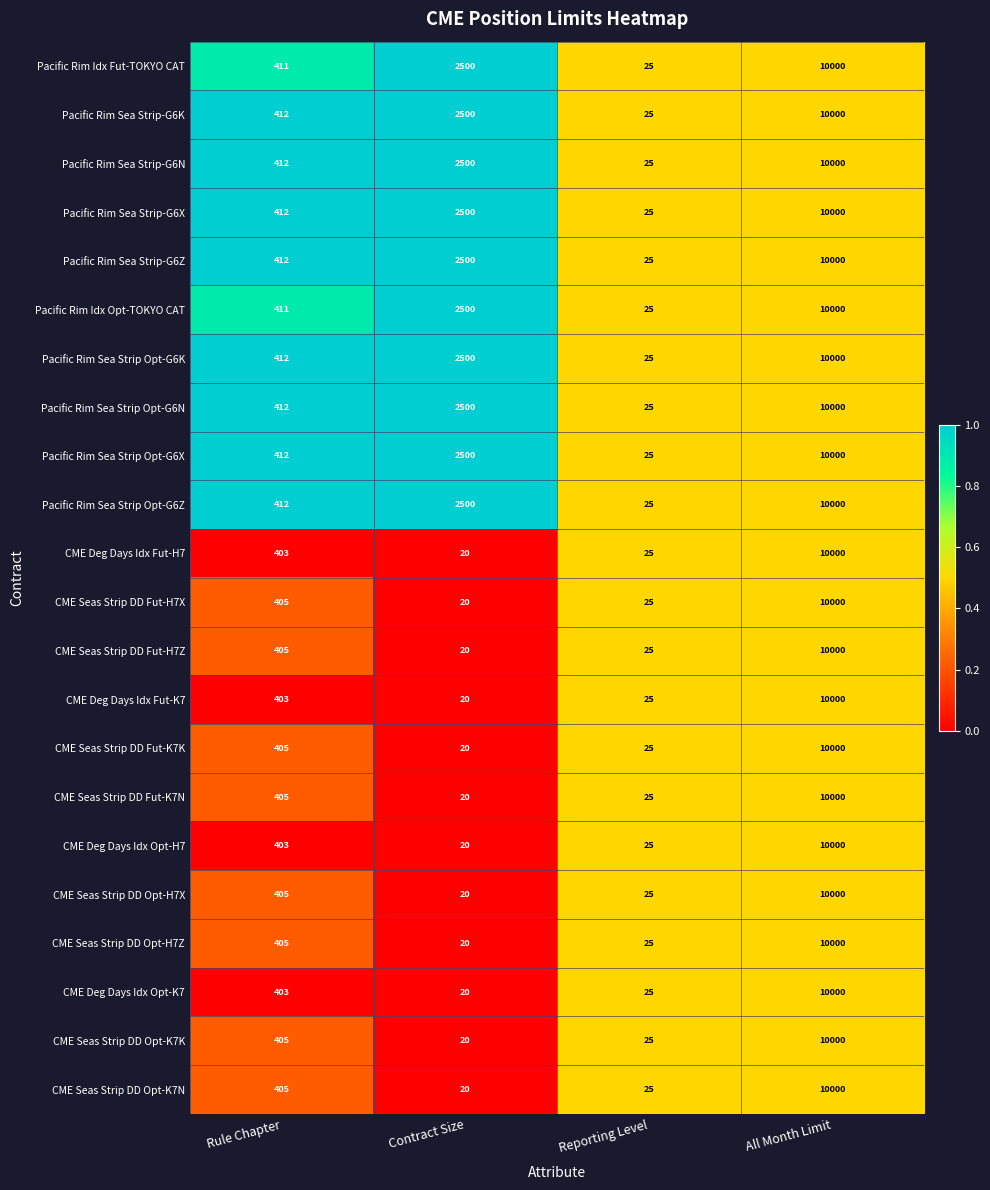

What is the sum of all CME Seas Strip DD Opt-K7K values?

10450